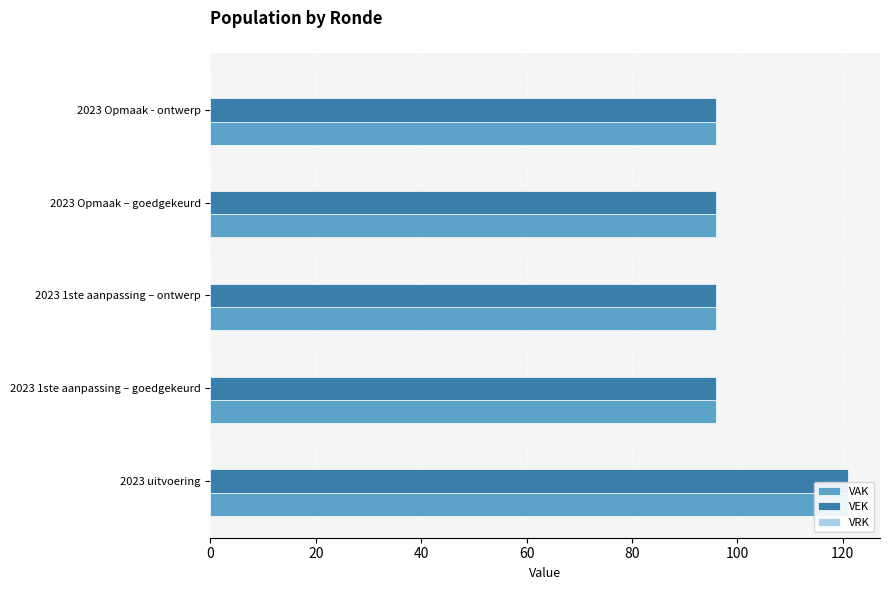

The VEK series shows 61.6 at 2023 1ste aanpassing – goedgekeurd. True or false?

False